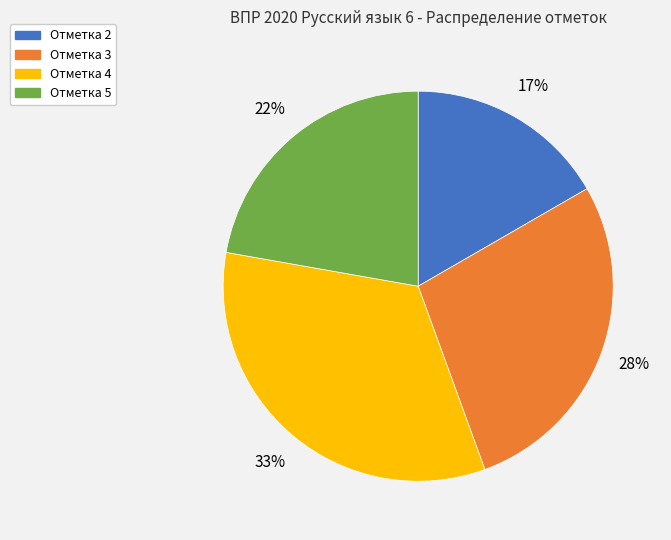

Is there any slice that represents more than half of the pie?

No